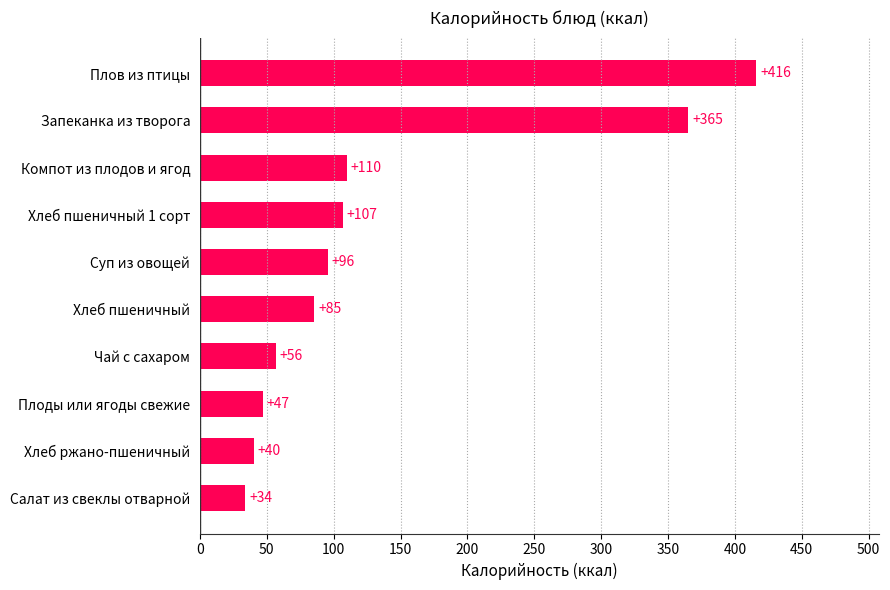

The chart shows a value of 113.6 at Хлеб пшеничный. True or false?

False